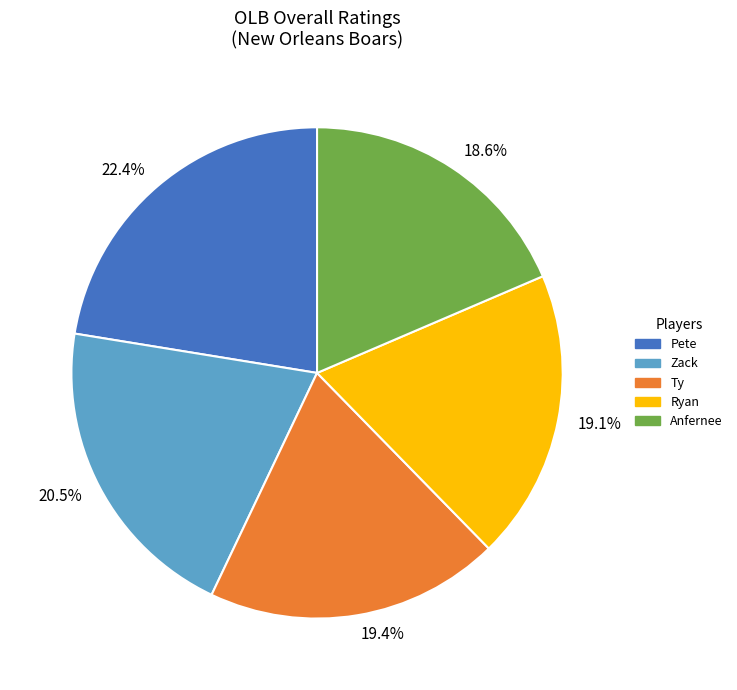

Which slice is the smallest?

Anfernee